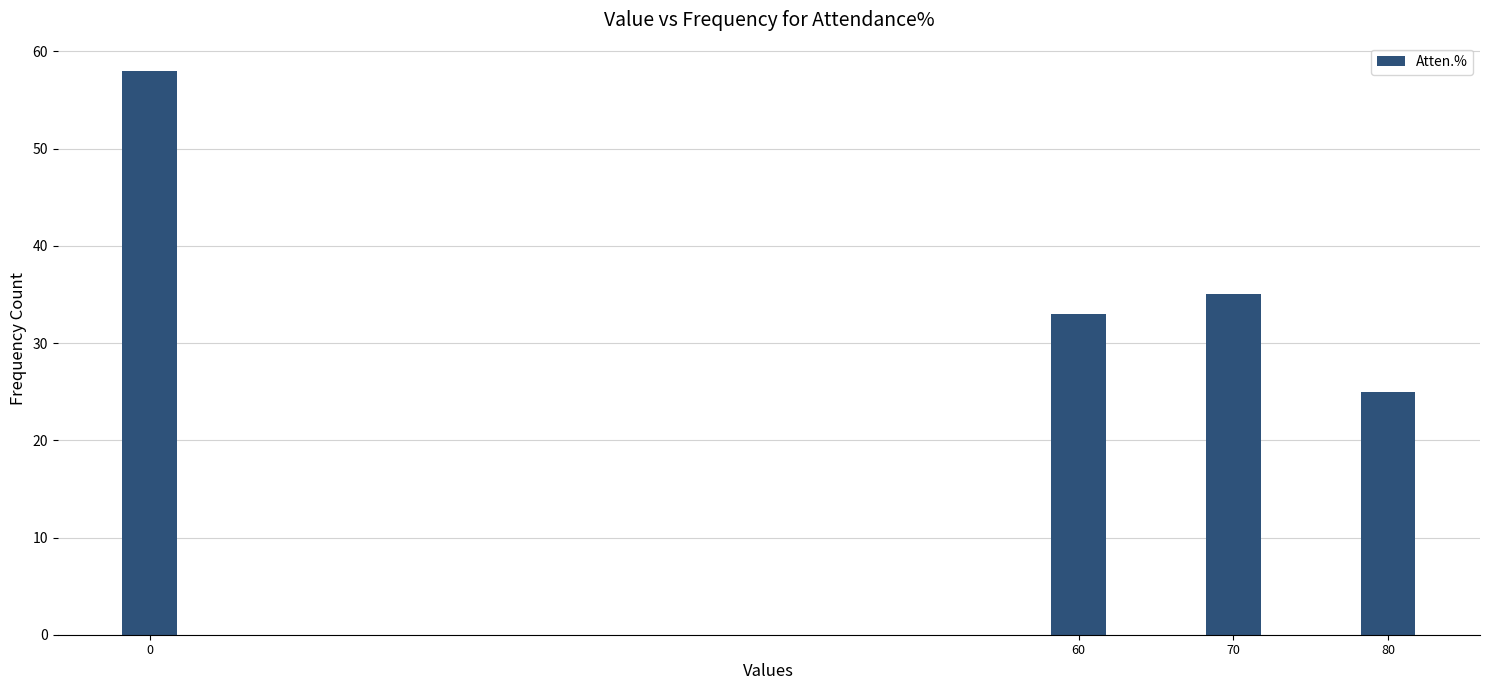

Reading left to right, extract all data points from this chart.

0=58	60=33	70=35	80=25